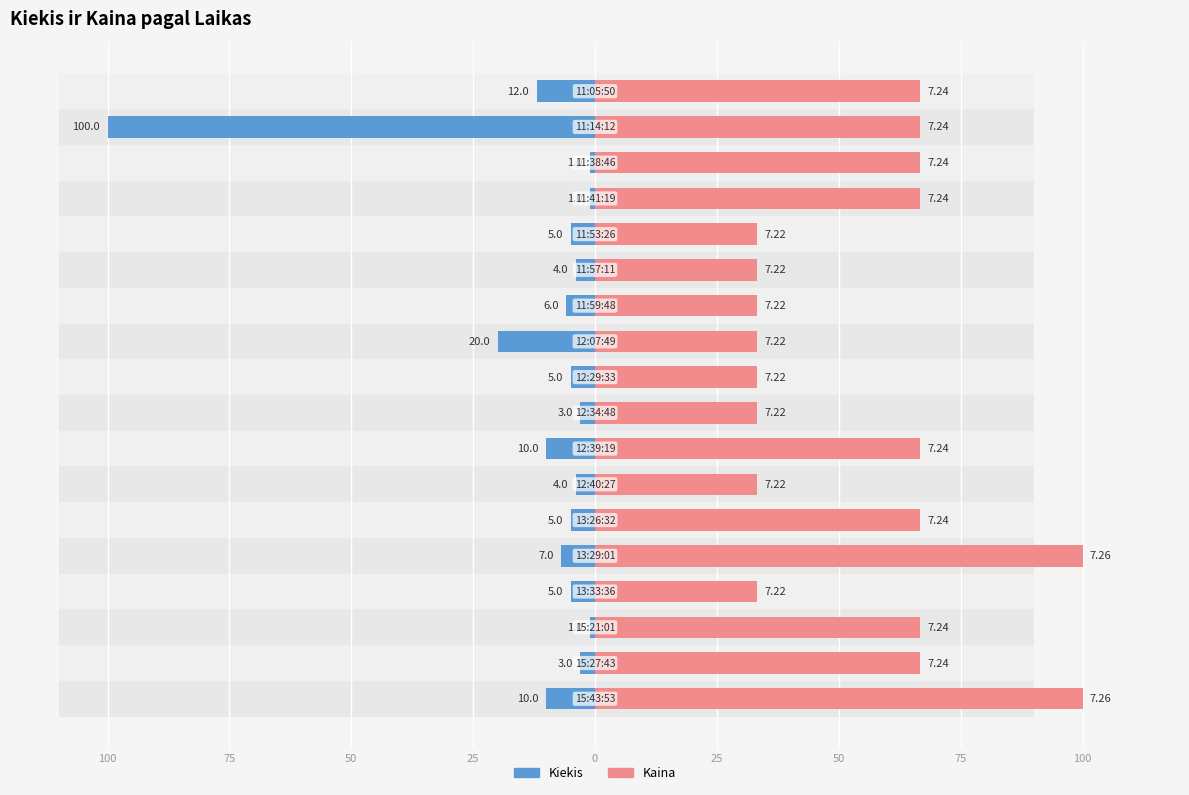

True or false: Kaina has a value of 66.7 at 50.

True